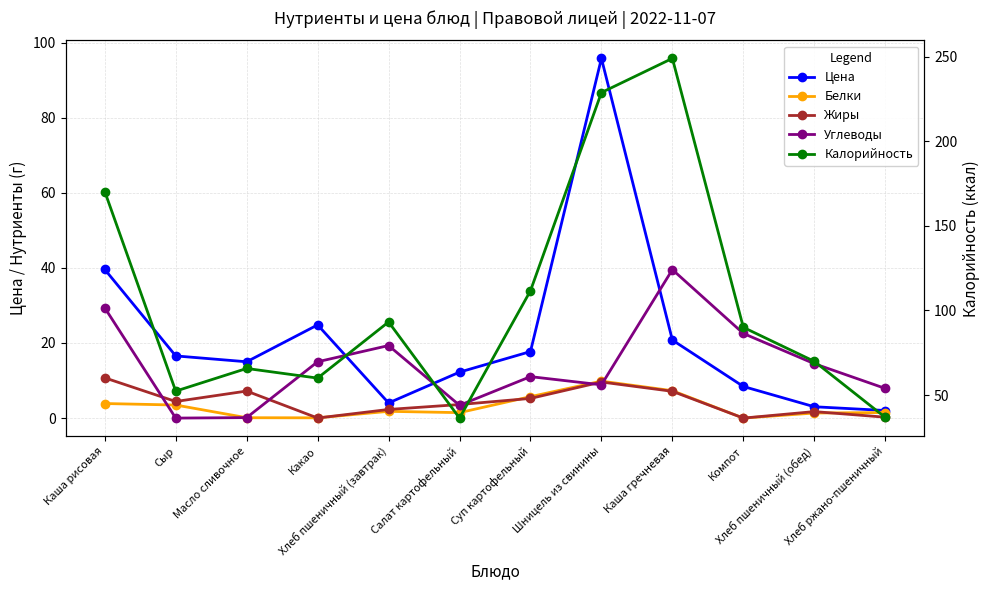

How many interior local valleys does the Углеводы series have?

3